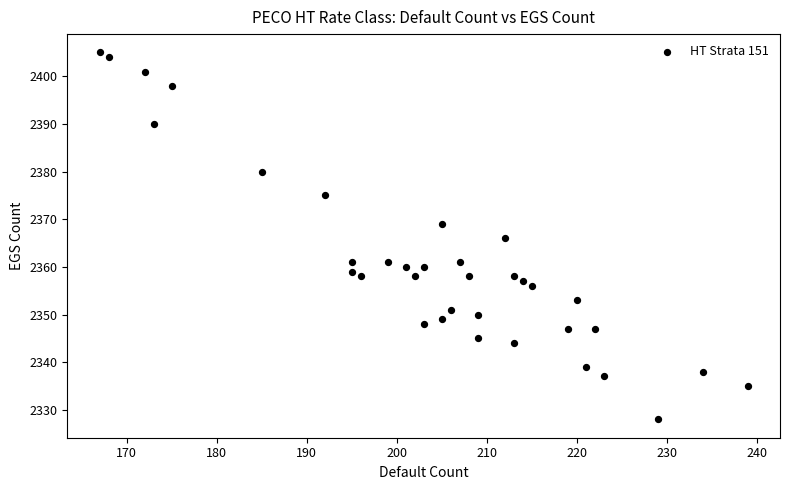

What is the range of X values (max minus min)?

72